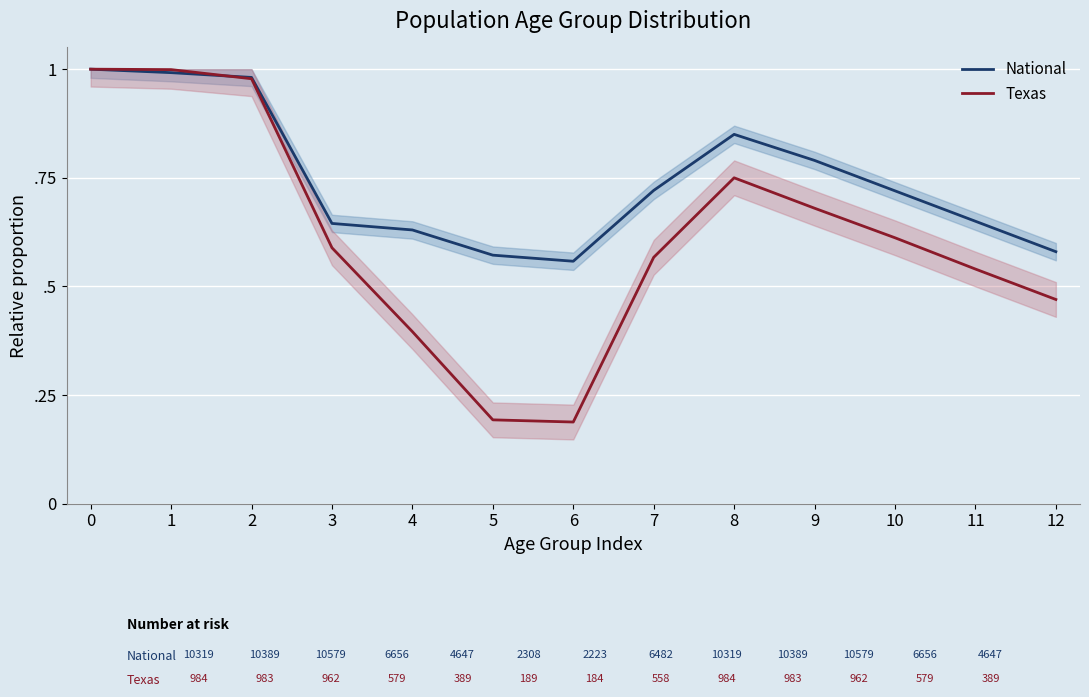

Where is the first local minimum for National?

6